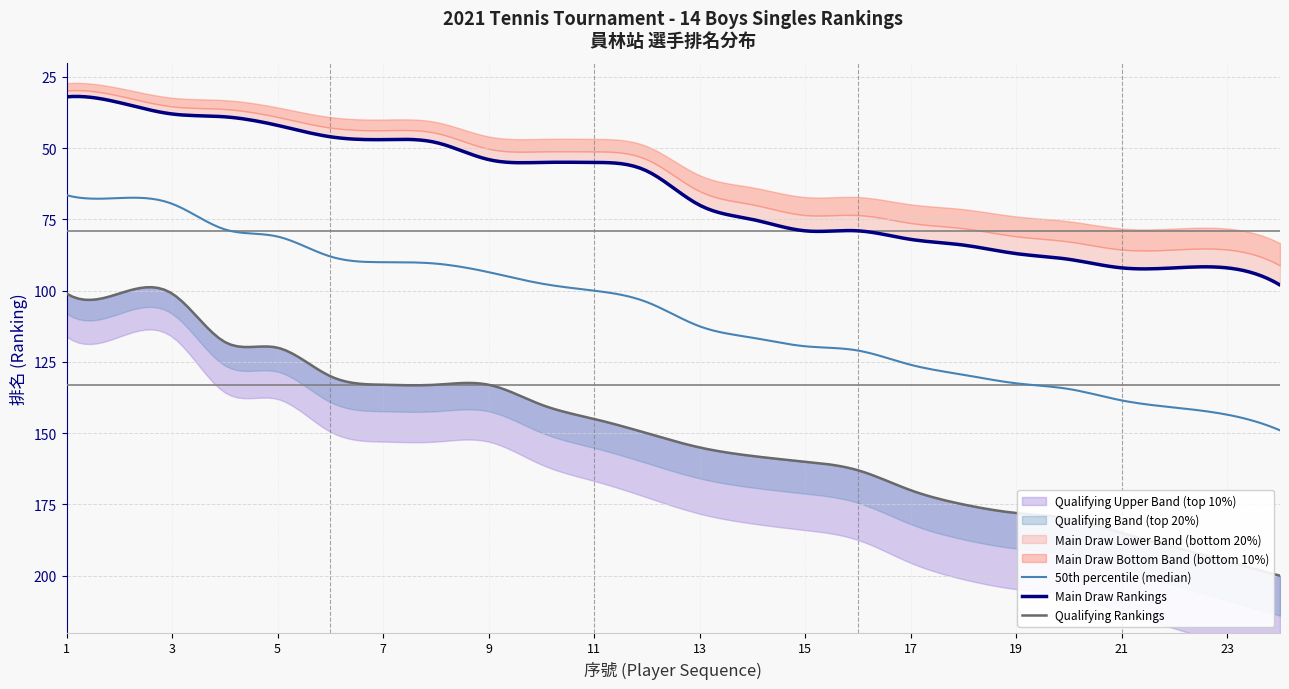

Which series has the largest range (max minus min)?

Qualifying Rankings